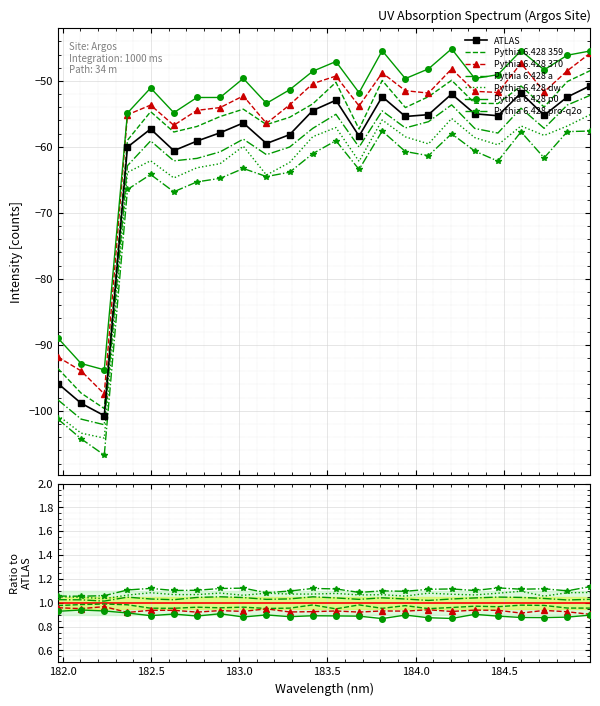

What is the difference between the maximum and second lowest values?

48.1